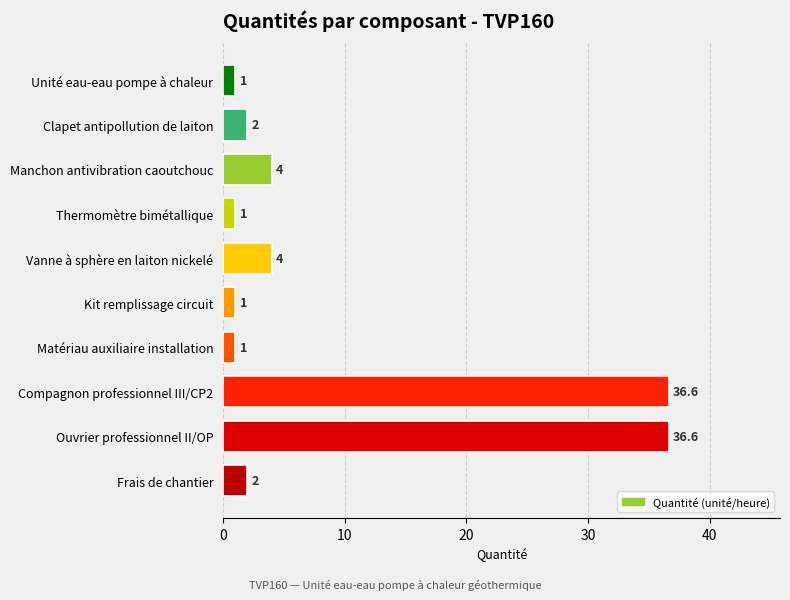

Approximately how many times larger is the value at Clapet antipollution de laiton compared to Manchon antivibration caoutchouc?

0.5